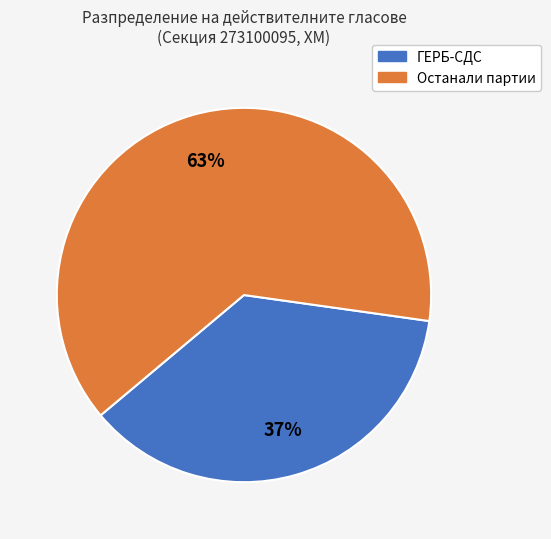

How many segments does this pie chart have?

2